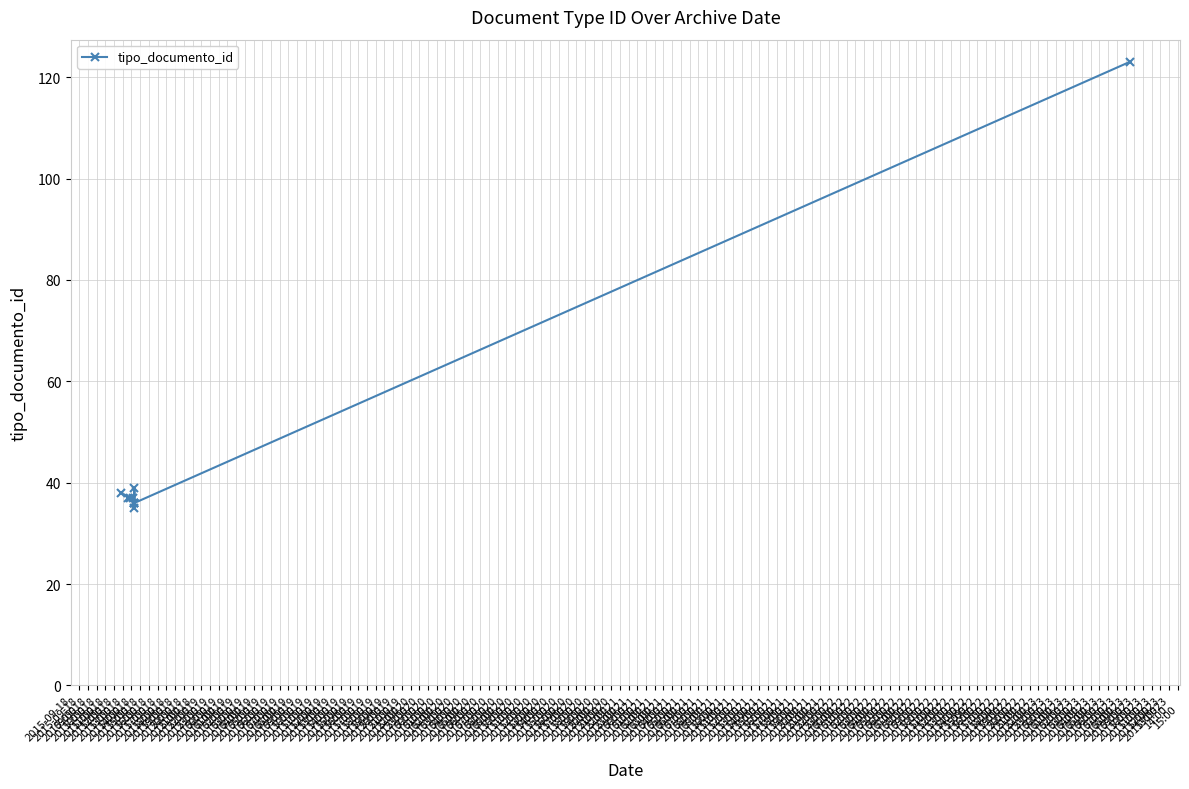

What is the difference between the second highest and minimum values?

4